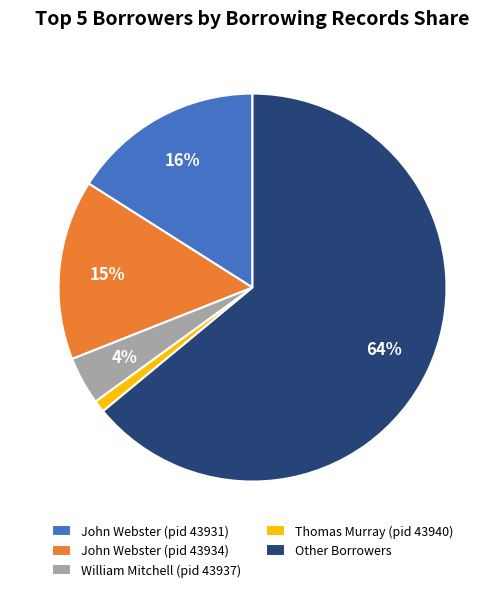

How many segments does this pie chart have?

5